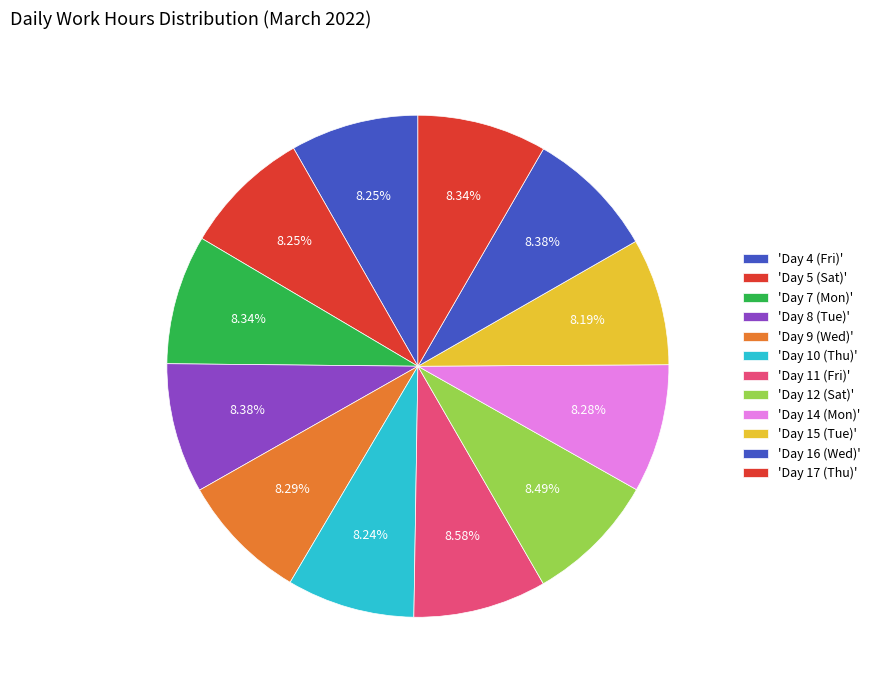

How many slices are in this pie chart?

12